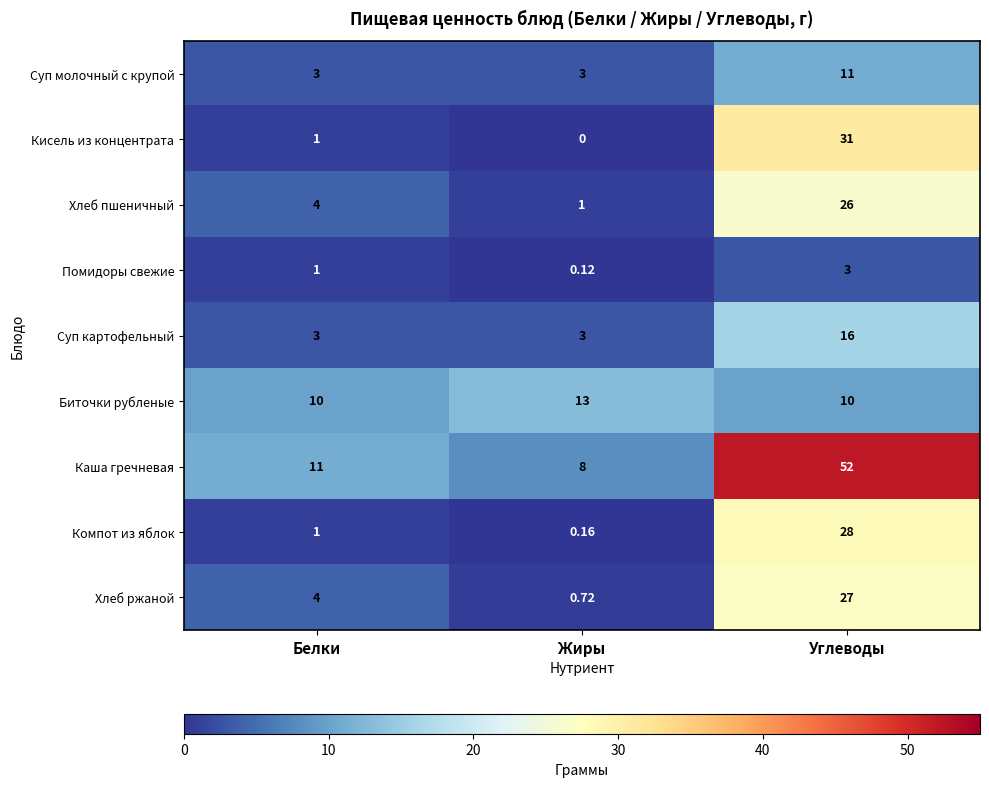

List the series in order of their peak value, lowest first.

Помидоры свежие, Суп молочный с крупой, Биточки рубленые, Суп картофельный, Хлеб пшеничный, Хлеб ржаной, Компот из яблок, Кисель из концентрата, Каша гречневая